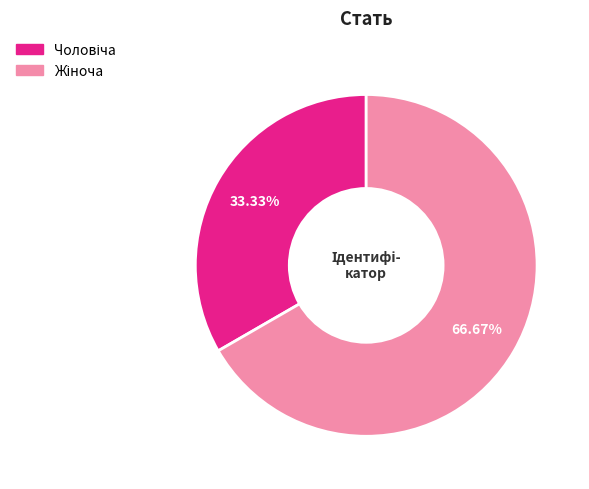

Does any single category account for the majority?

Yes